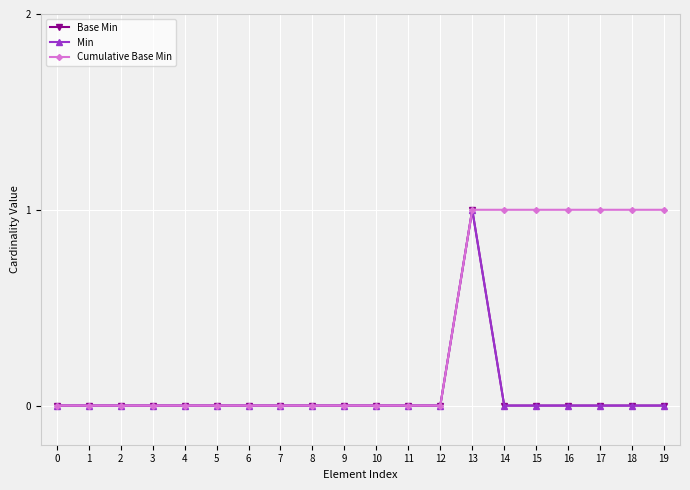

True or false: Min and Cumulative Base Min cross at least once.

False